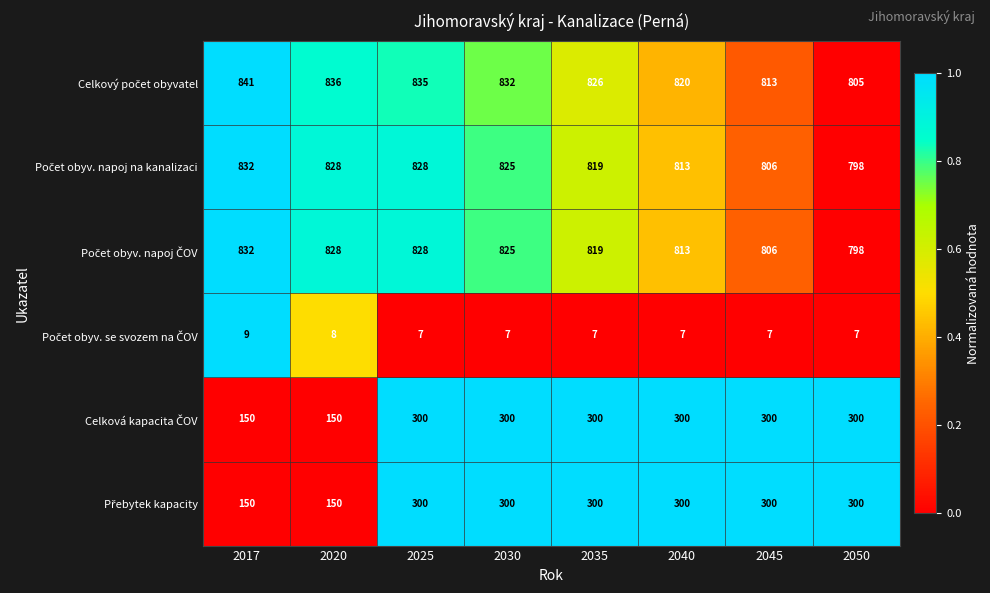

At how many categories does at least one series exceed 267?

8